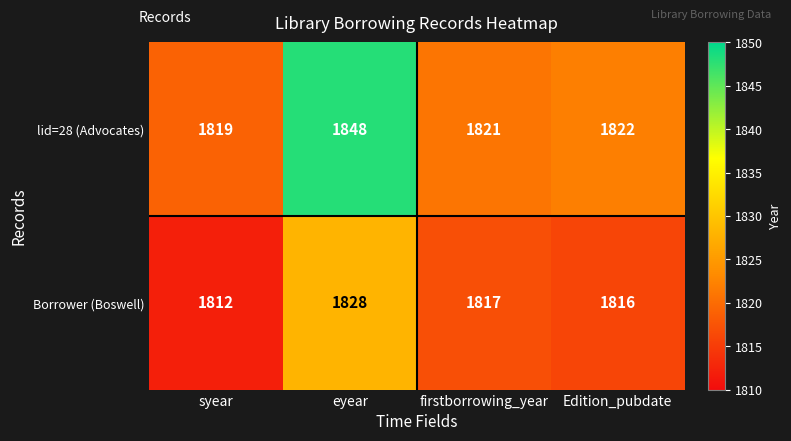

The value of lid=28 (Advocates) at eyear is 1848. True or false?

True